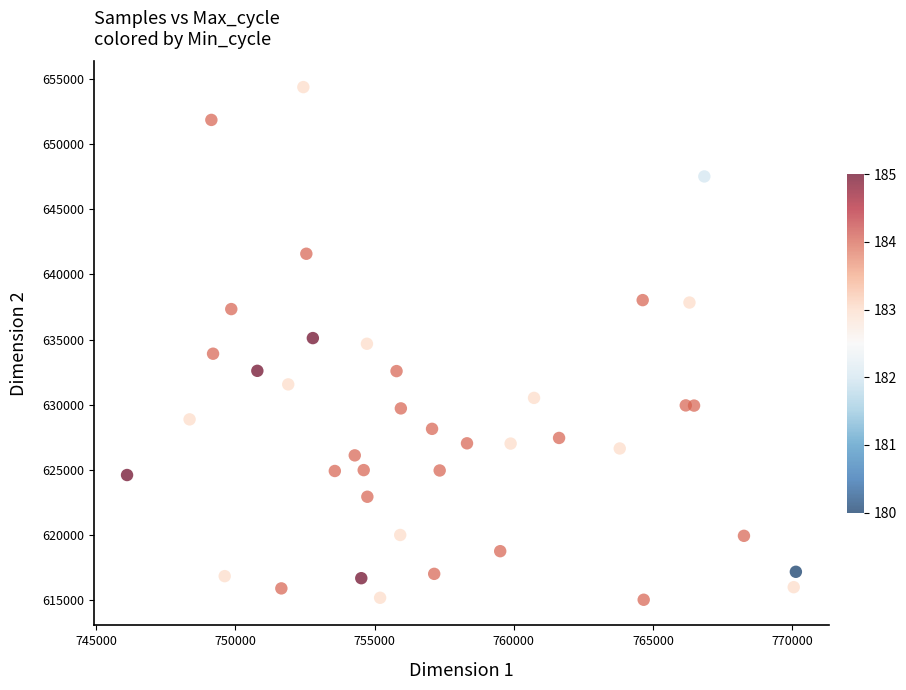

What is the range of X values (max minus min)?

24014